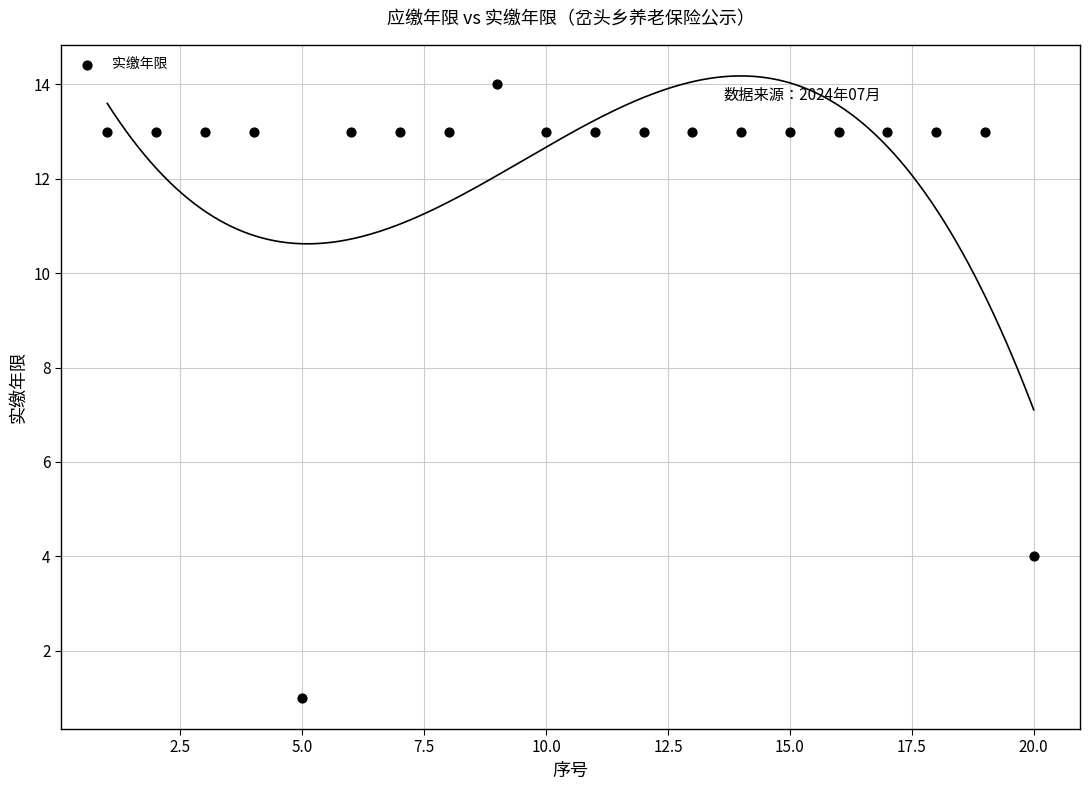

What Y value in the scatter plot is closest to 7?

4